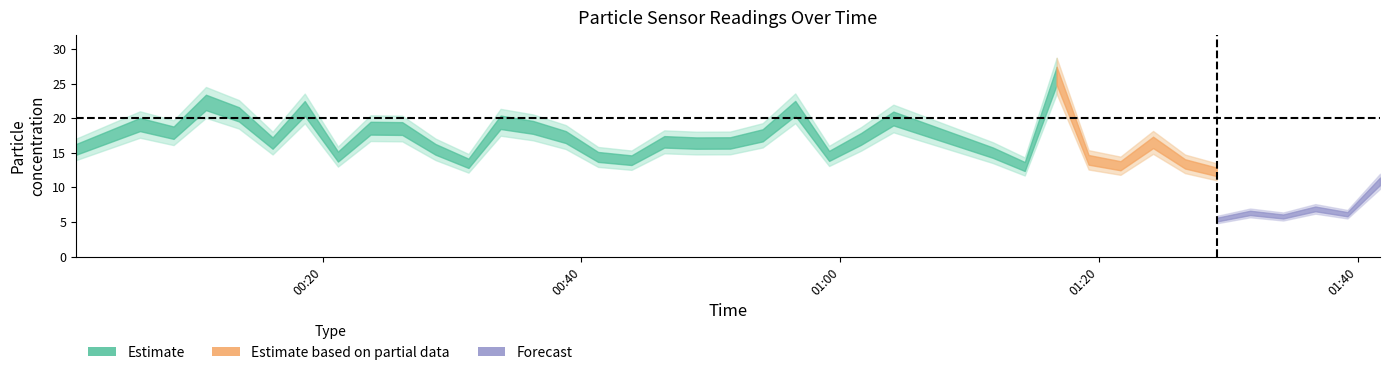

True or false: SDS_P2 and SDS_P1 cross at least once.

False